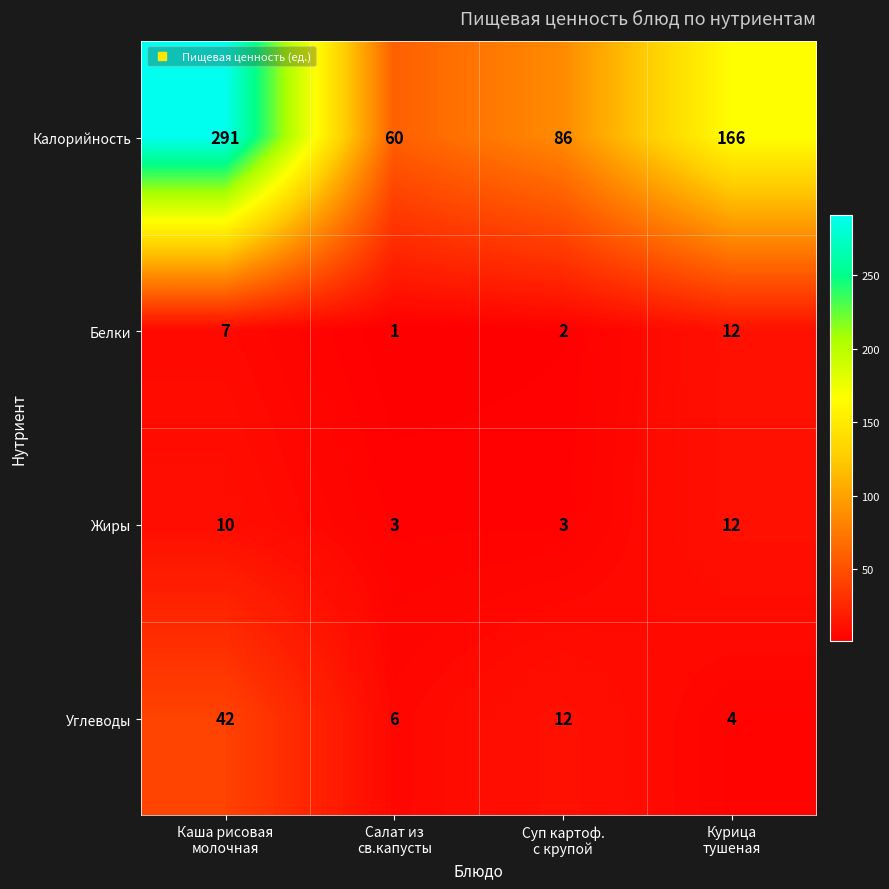

What is the maximum value shown in the chart?

291